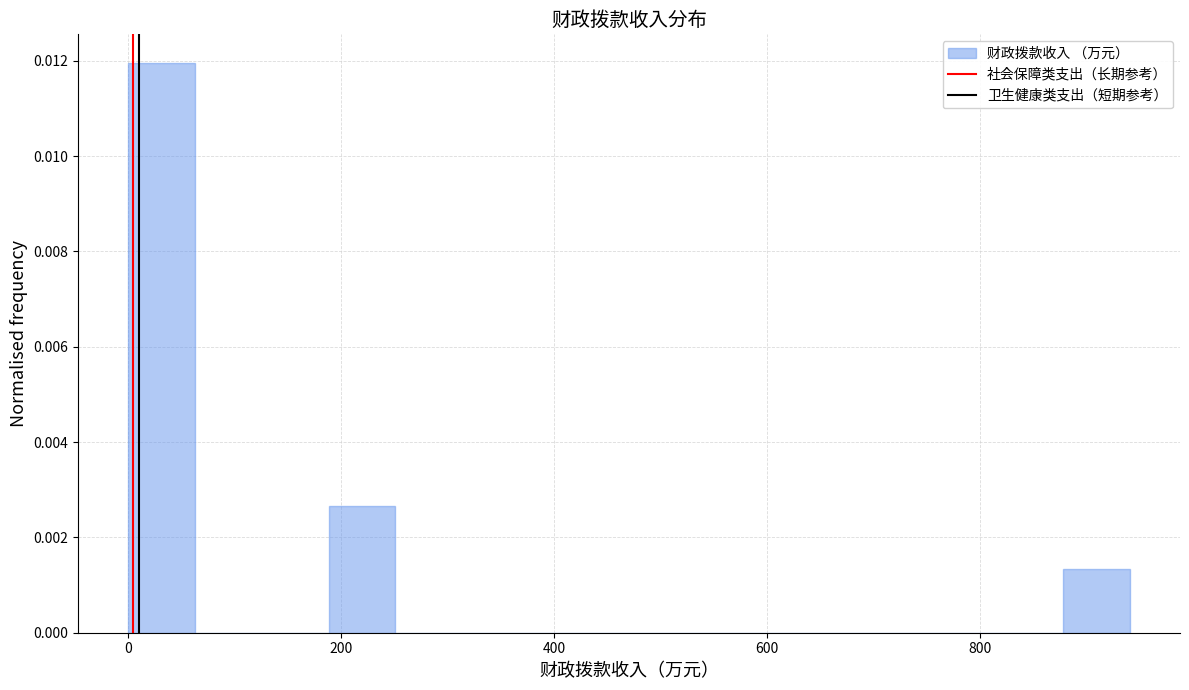

Around what value on the x-axis is the tallest bar? Give the approximate position of its centre, as read against the axis.

40